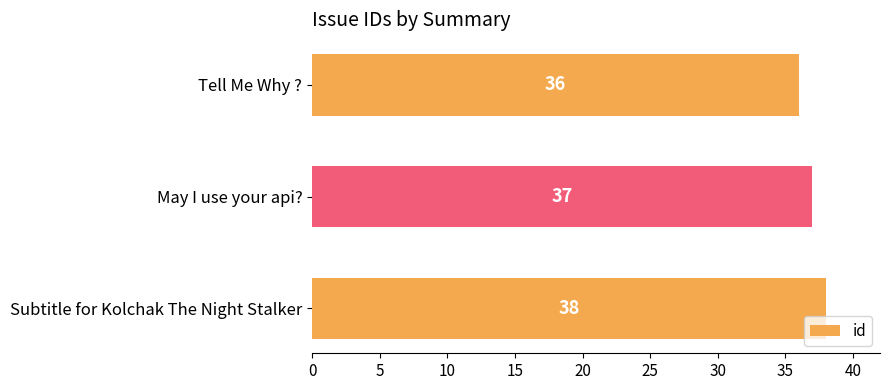

Rank the categories by value from highest to lowest.

Subtitle for Kolchak The Night Stalker, May I use your api?, Tell Me Why ?